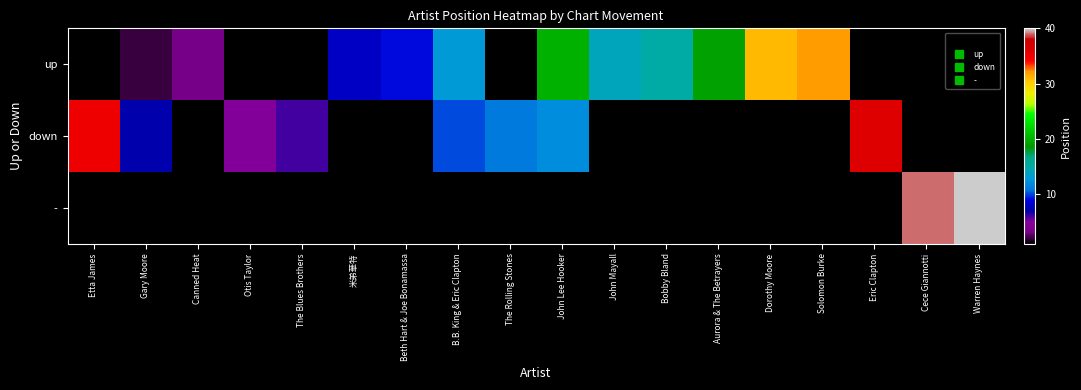

Which has a higher value, The Blues Brothers or John Lee Hooker?

John Lee Hooker